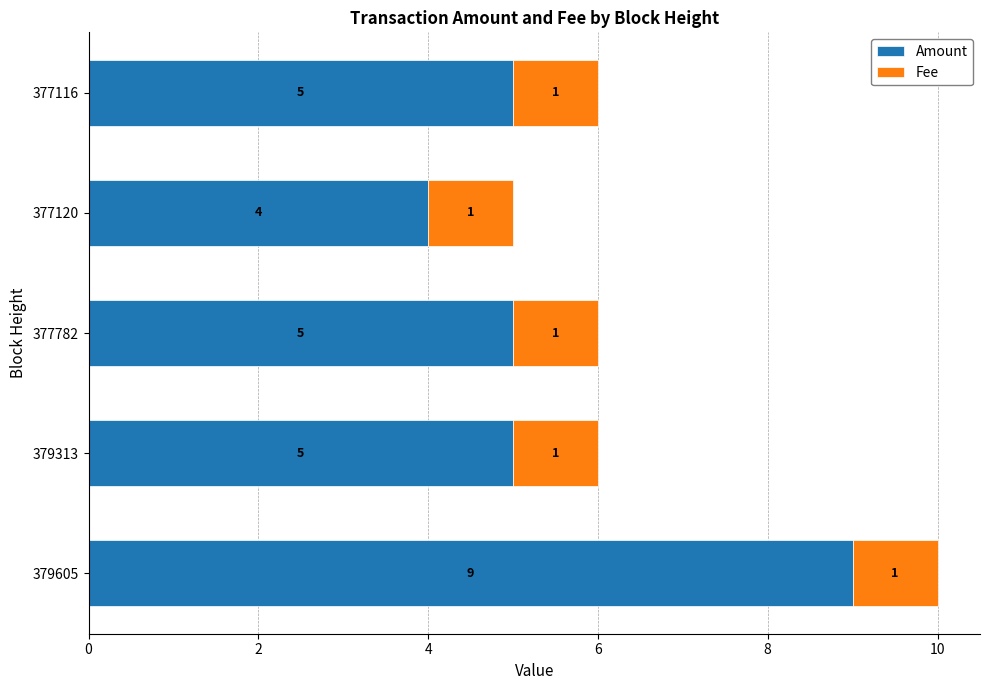

What is the sum of the Amount values at 379313 and 377120?

9